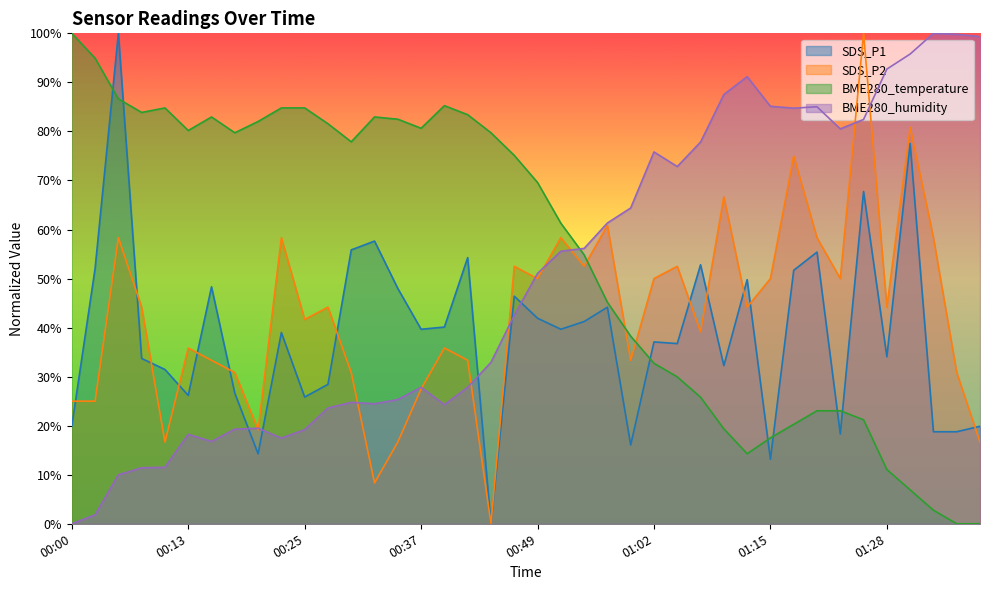

What is the spread (max minus min) of values at 00:00?

100.0